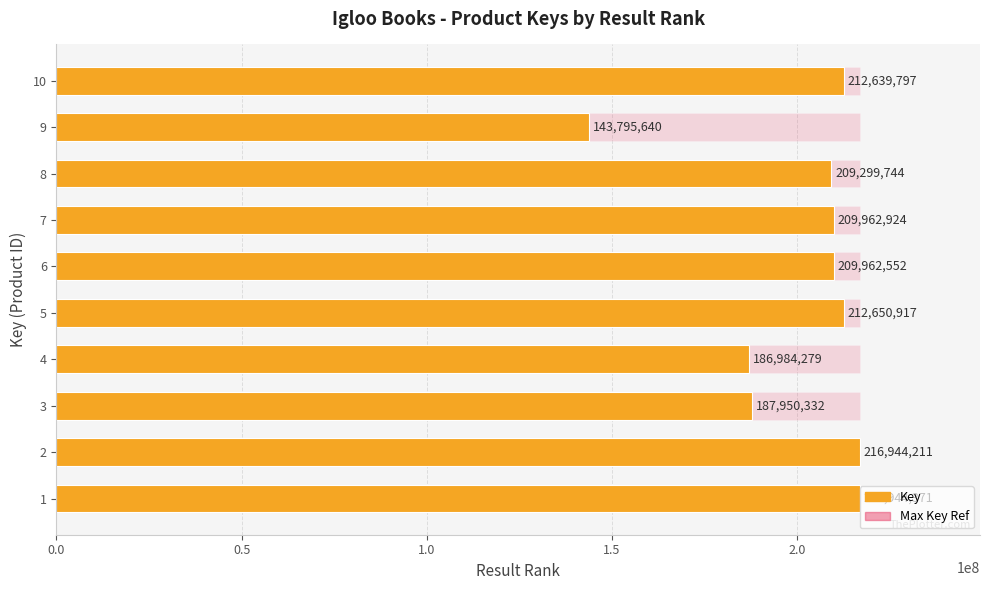

True or false: Max Key Ref has a value of 0.4 at 7.

False